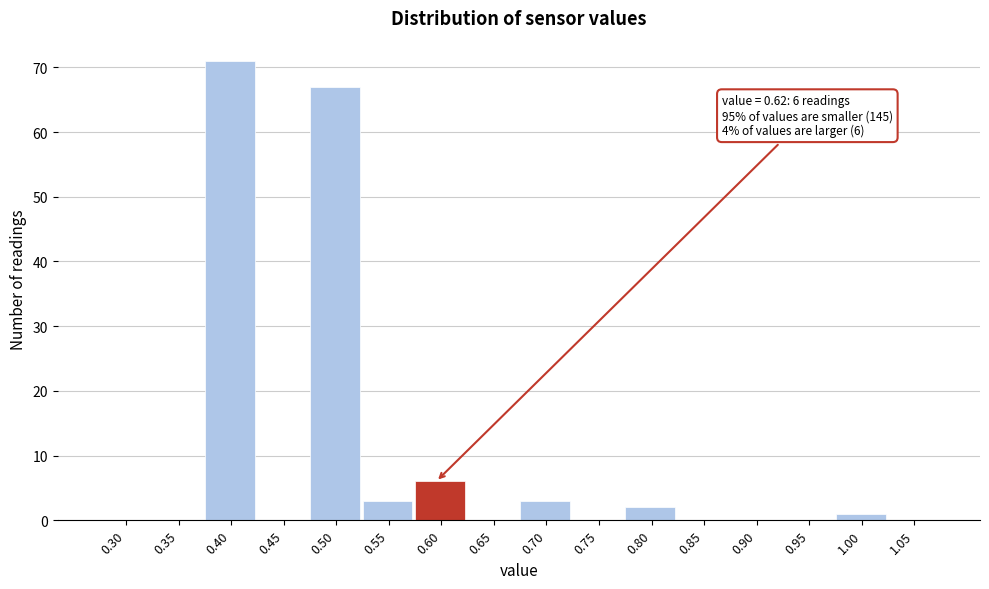

Reading right to left, what are all the values shown in this chart?

1.05=0	1.00=1	0.95=0	0.90=0	0.85=0	0.80=2	0.75=0	0.70=3	0.65=0	0.60=6	0.55=3	0.50=67	0.45=0	0.40=71	0.35=0	0.30=0